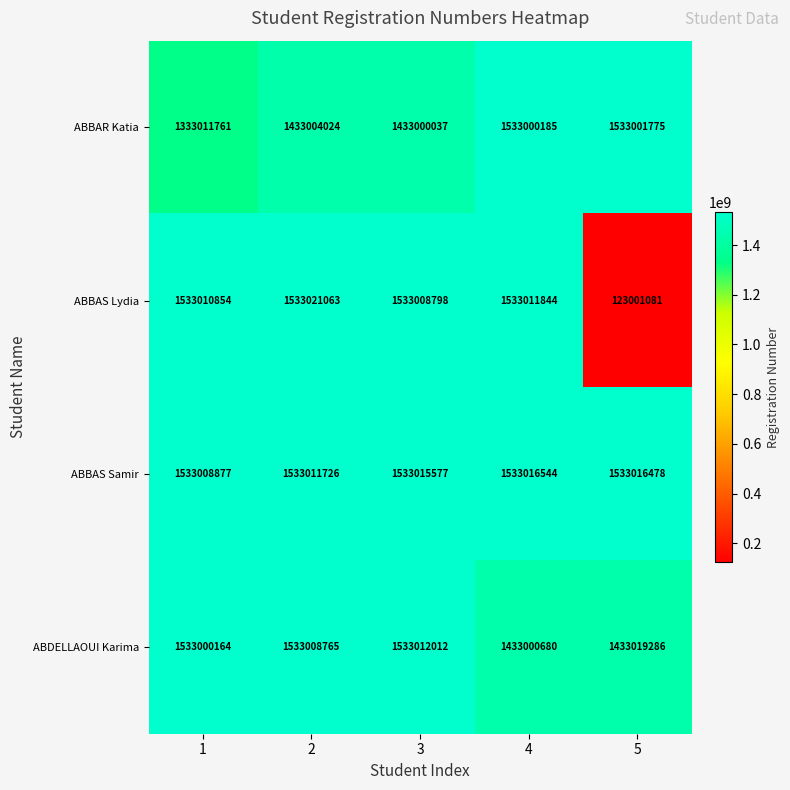

Between 2 and 4, which series saw the biggest shift?

ABDELLAOUI Karima